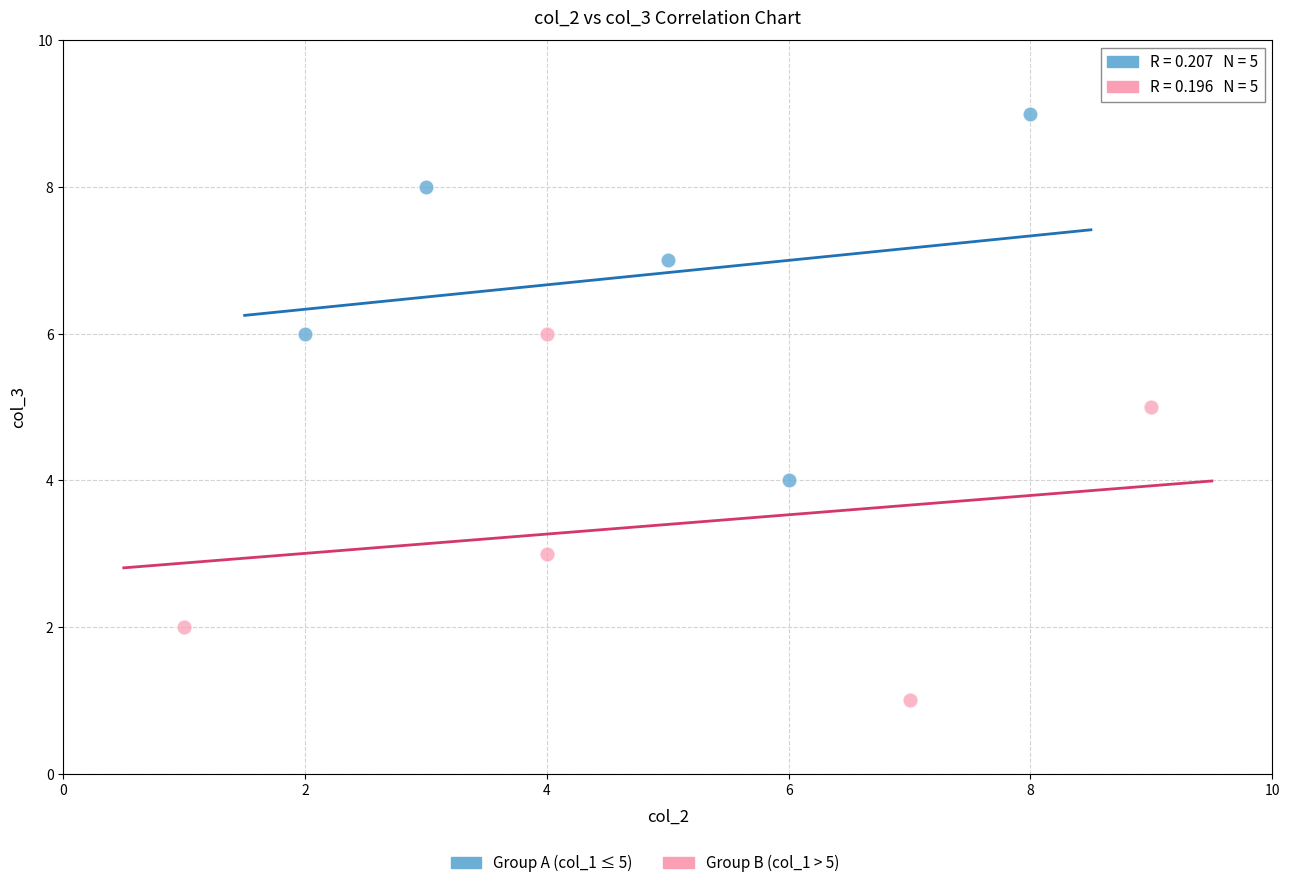

Which series reaches the minimum Y coordinate?

Group B (col_1 > 5)